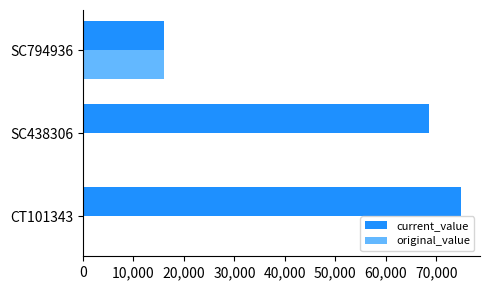

The value of original_value at SC794936 is 16000.0. True or false?

True